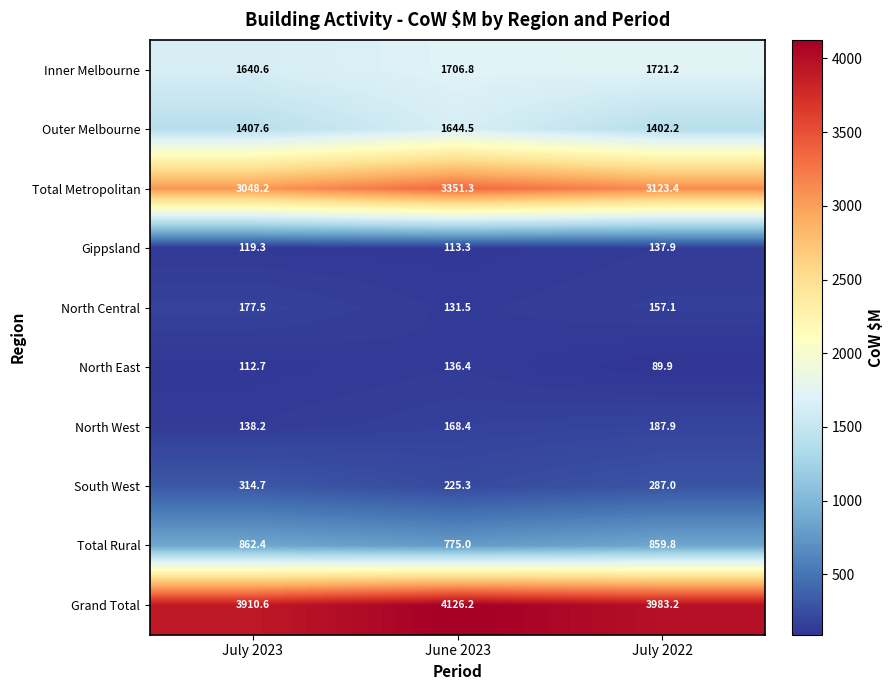

At which label does Gippsland first exceed 119?

July 2023